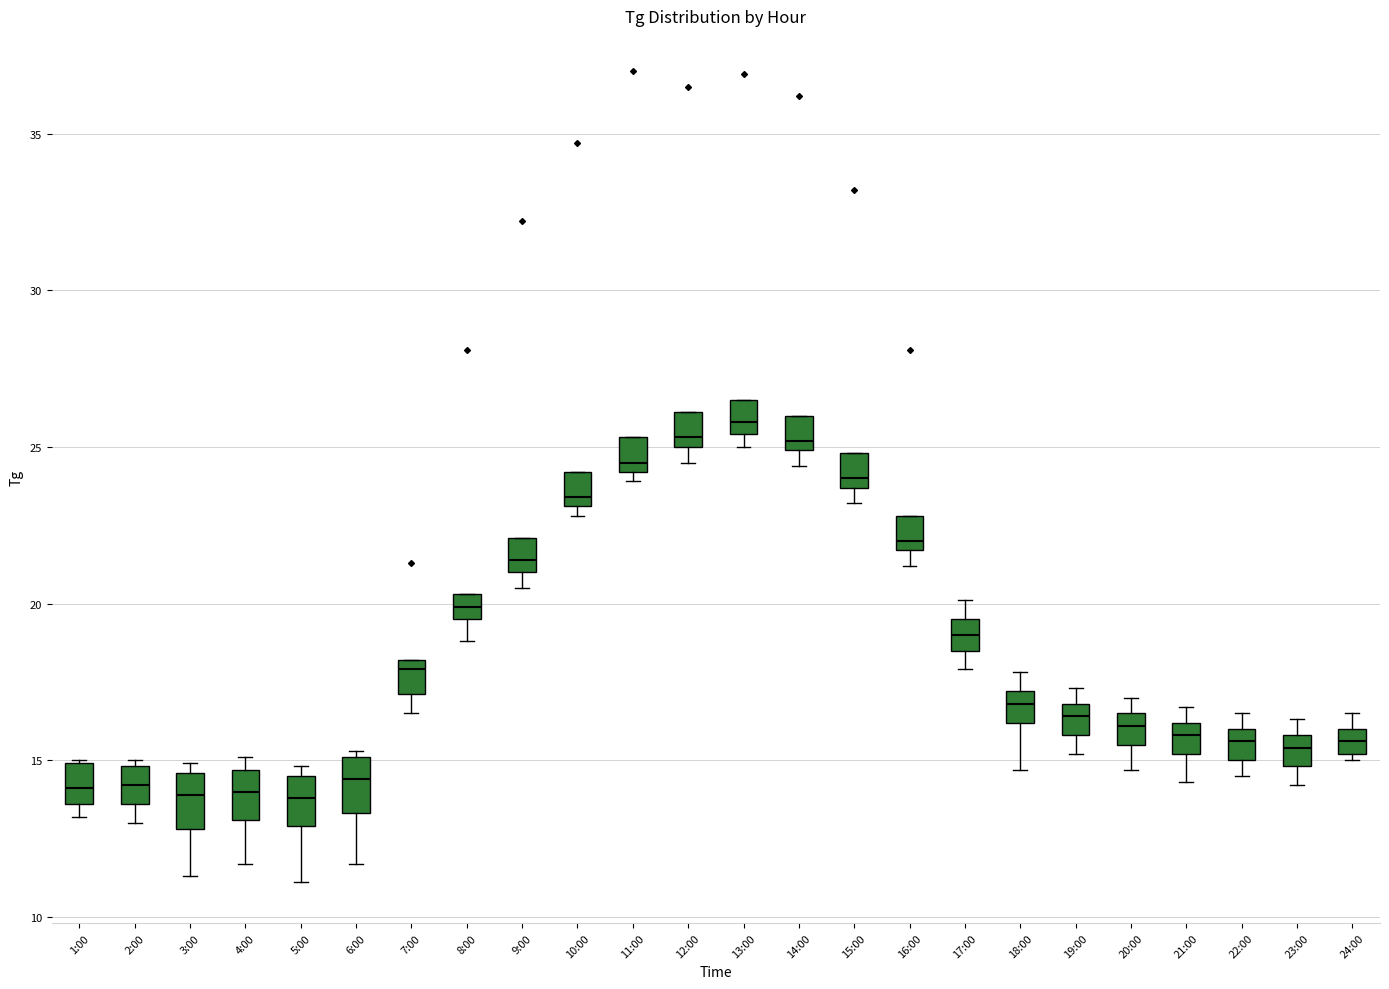

Where is the upper edge of the box for 8:00 on the y-axis? The values are not printed on the chart, so give them approximately, as read against the axis.

20.5